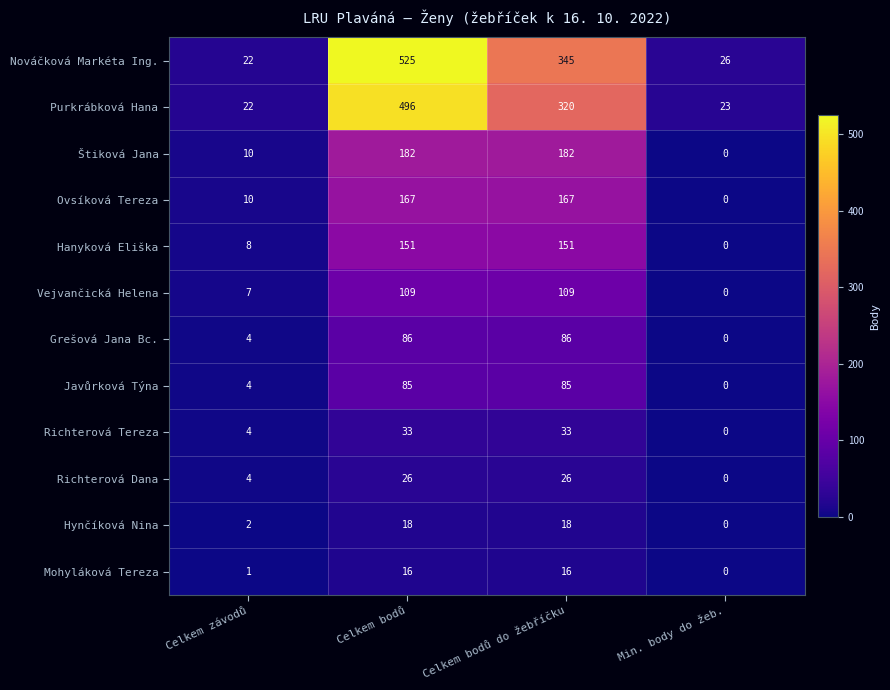

At which category is the sum across all series the highest?

Celkem bodů